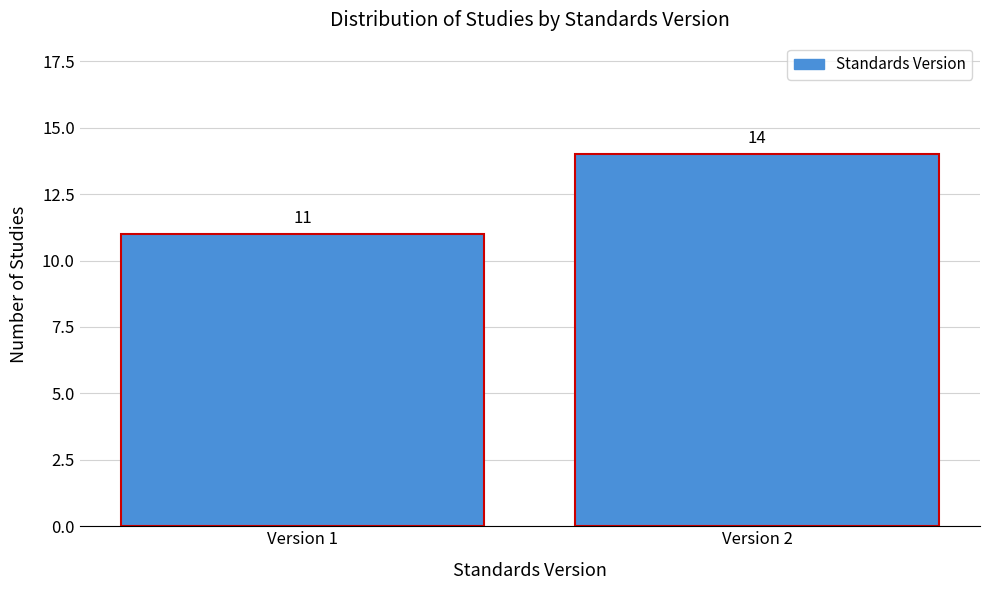

Reading right to left, what are all the values shown in this chart?

14	11